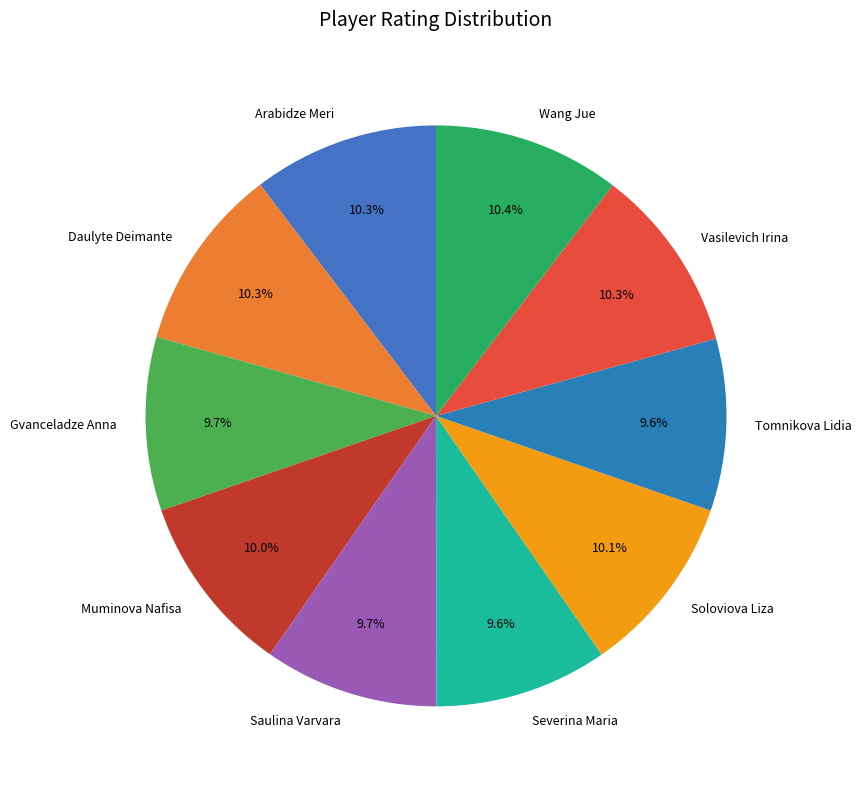

Which has a higher value, Wang Jue or Gvanceladze Anna?

Wang Jue